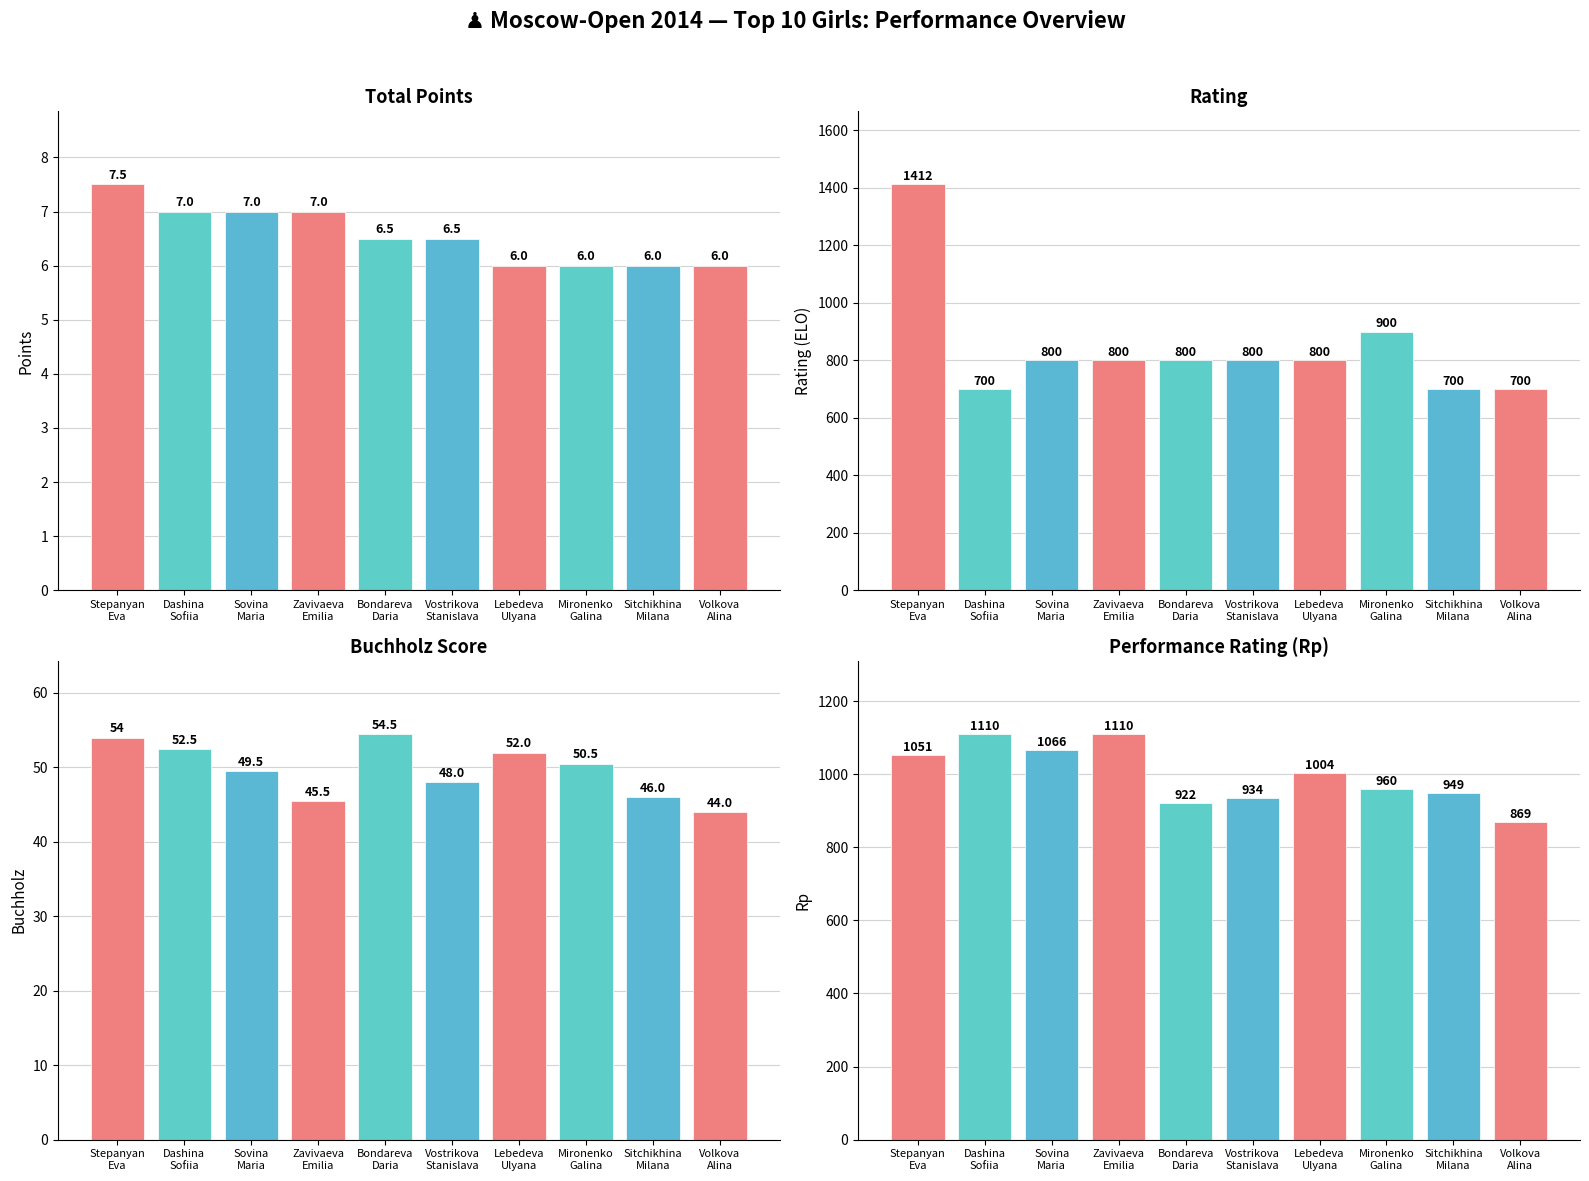

What is the sum of all Performance Rating values?

9975.0